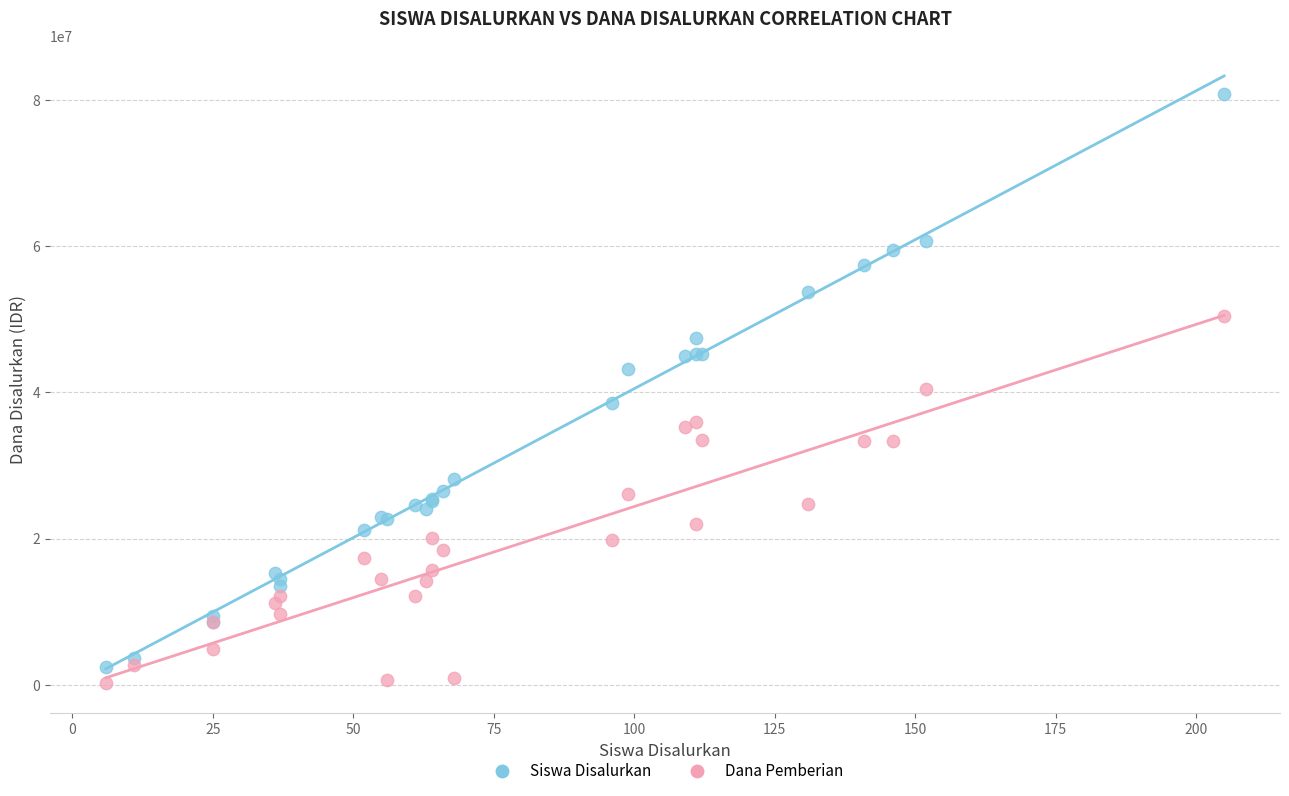

Which series contains the highest Y value?

Siswa Disalurkan